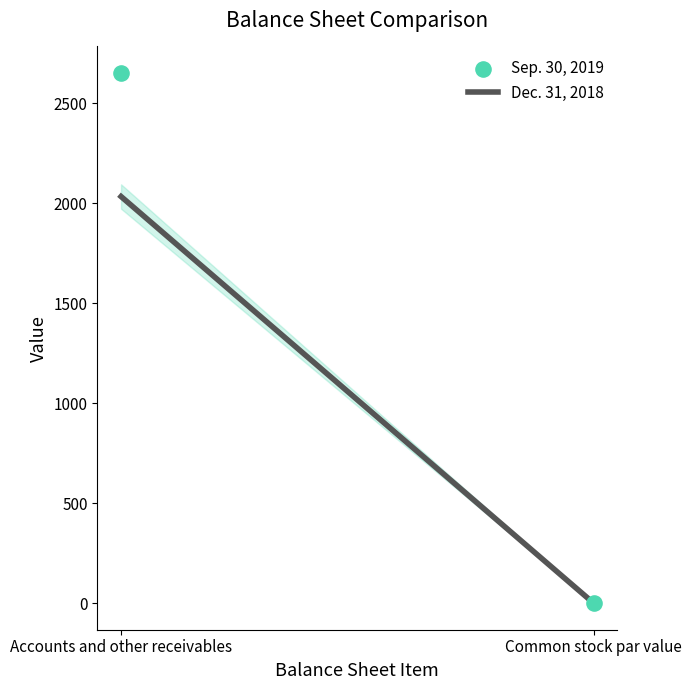

What is the range of Y values (max minus min)?

2652.0